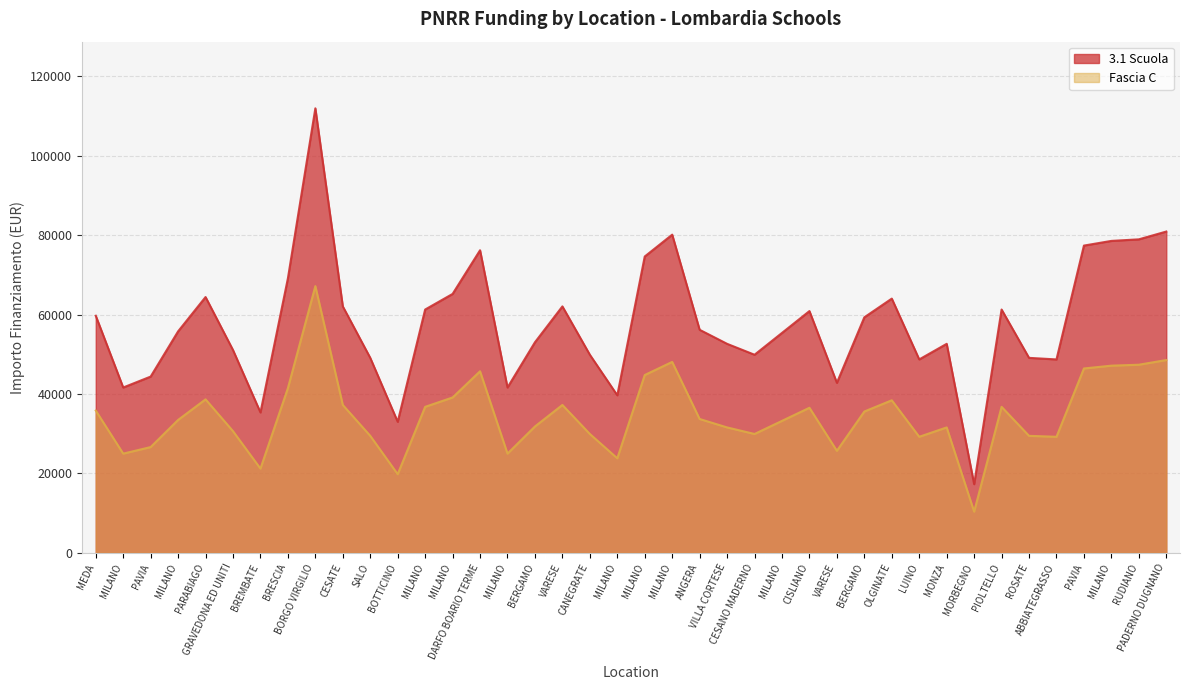

Is it true that 3.1 Scuola equals 19824.3 at GRAVEDONA ED UNITI?

False